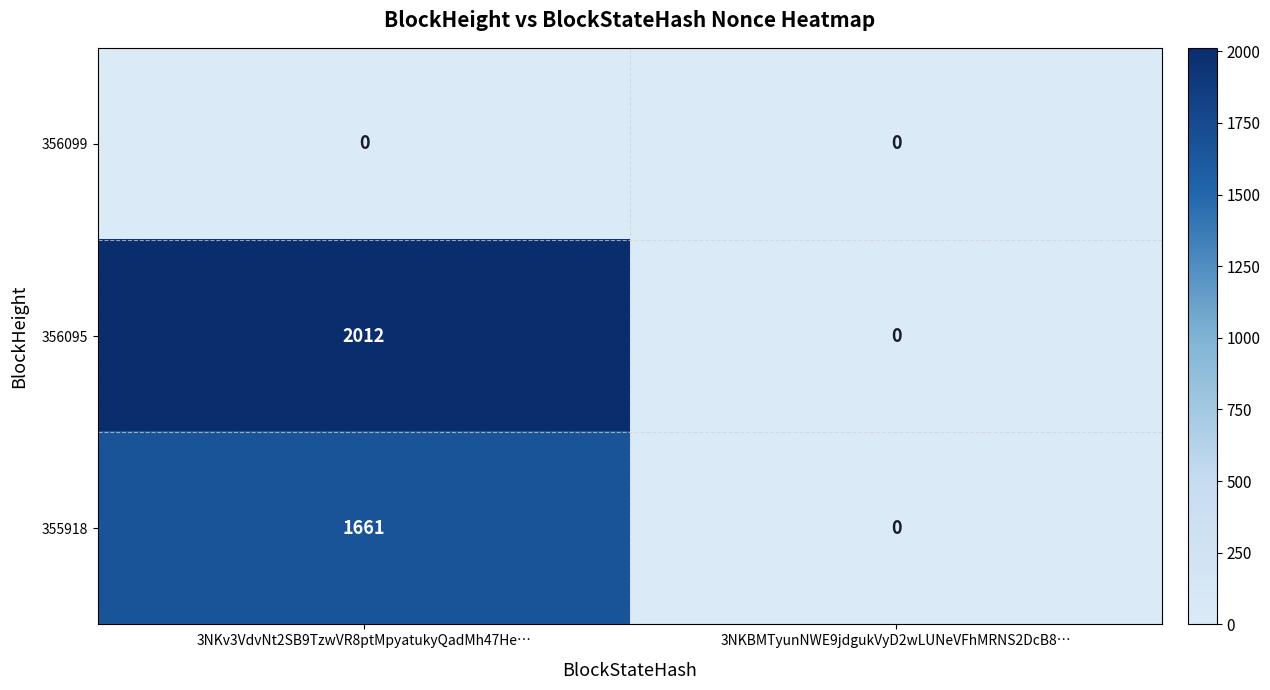

At which category is the sum across all series the highest?

3NKv3VdvNt2SB9TzwVR8ptMpyatukyQadMh47He…